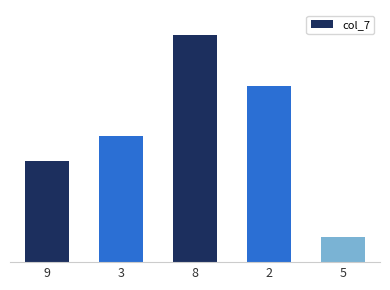

Are the bars horizontal?

No